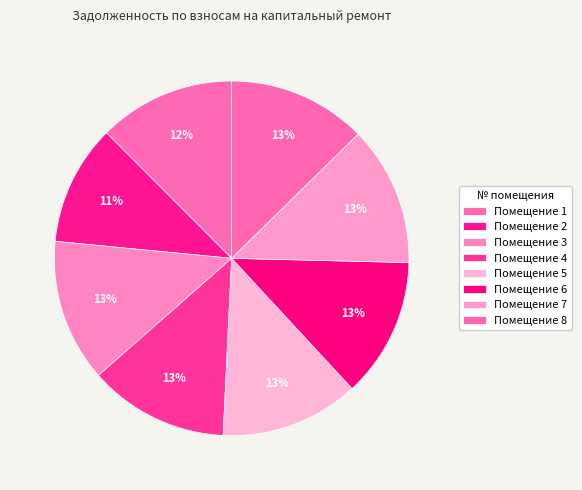

What is the smallest slice in the pie chart?

2